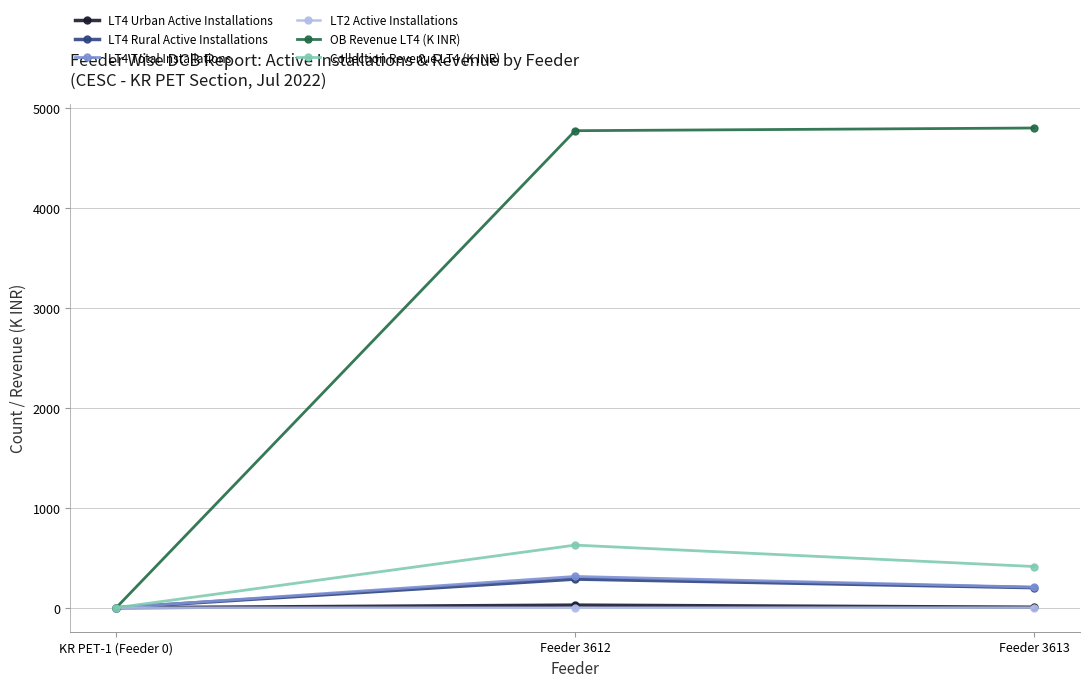

The value of LT2 Active Installations at Feeder 3613 is 1.0. True or false?

True